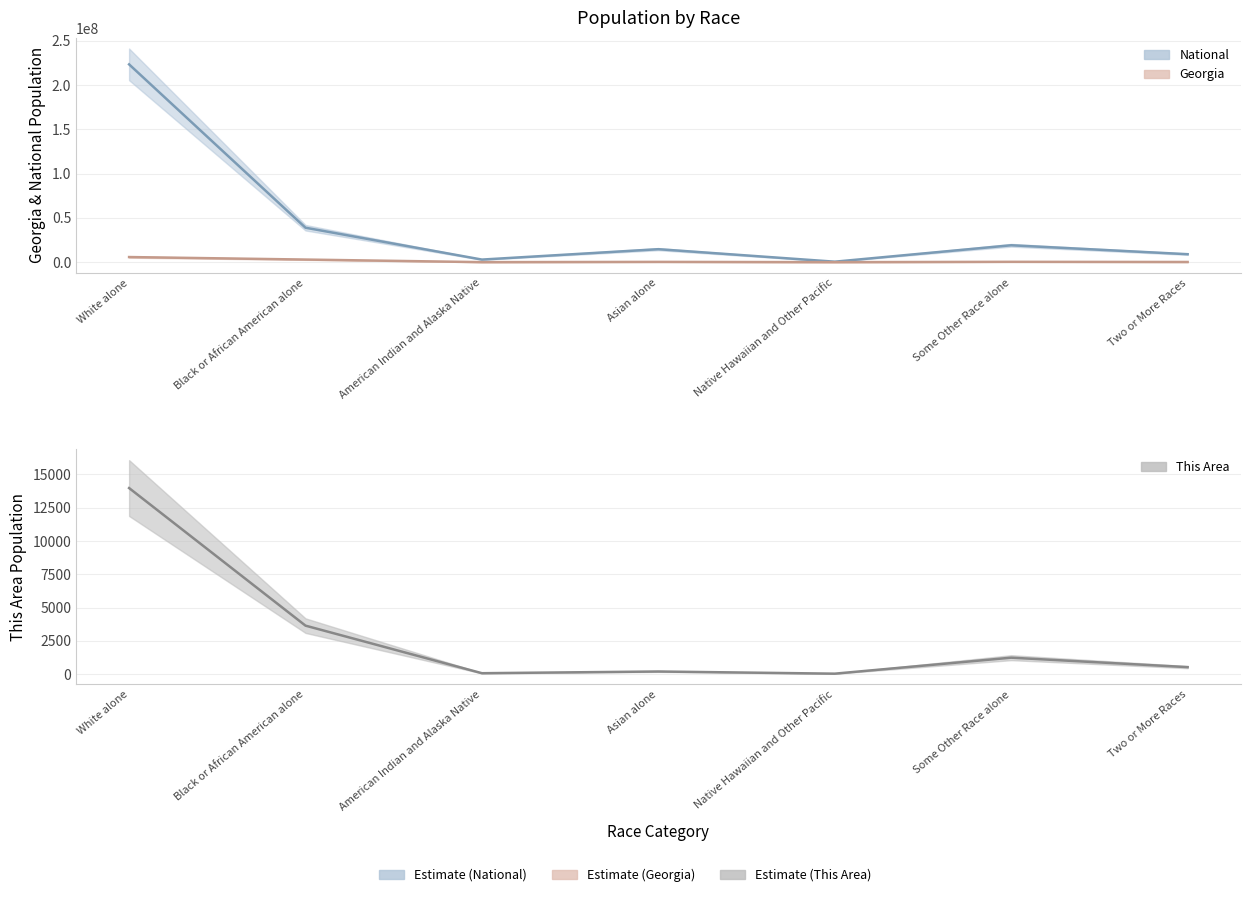

Rank the series by their maximum value, from lowest to highest.

This Area, Georgia, National